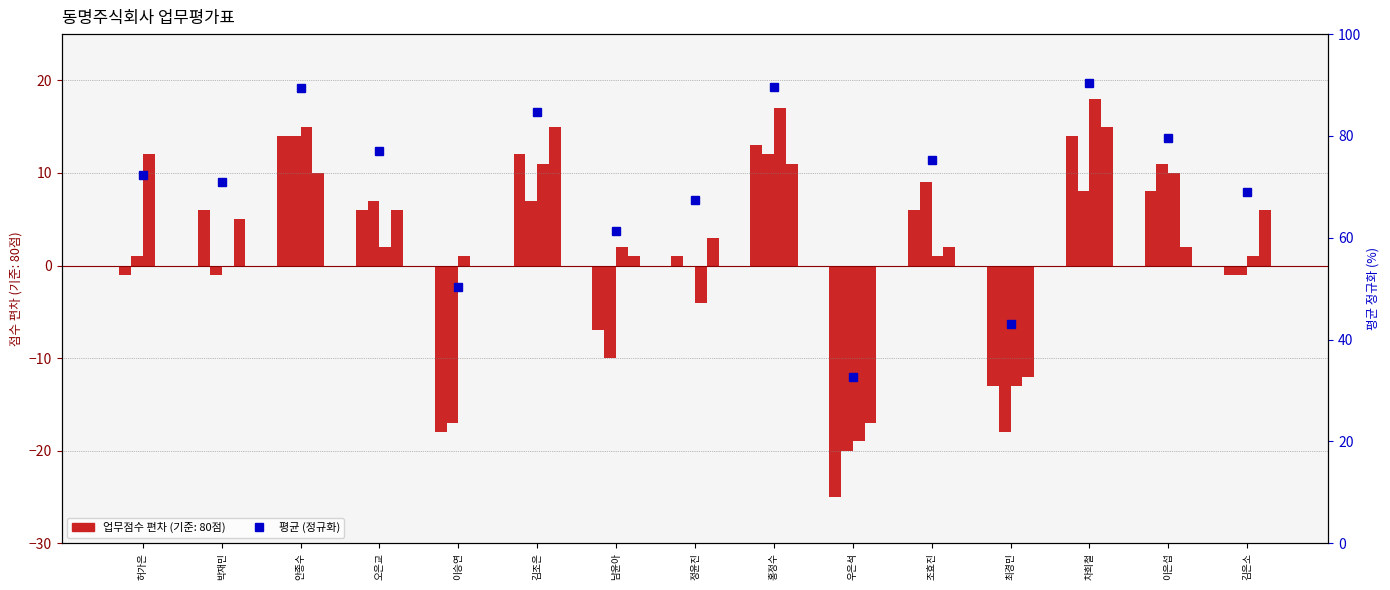

Between 안종수 and 차희철, which is larger?

안종수